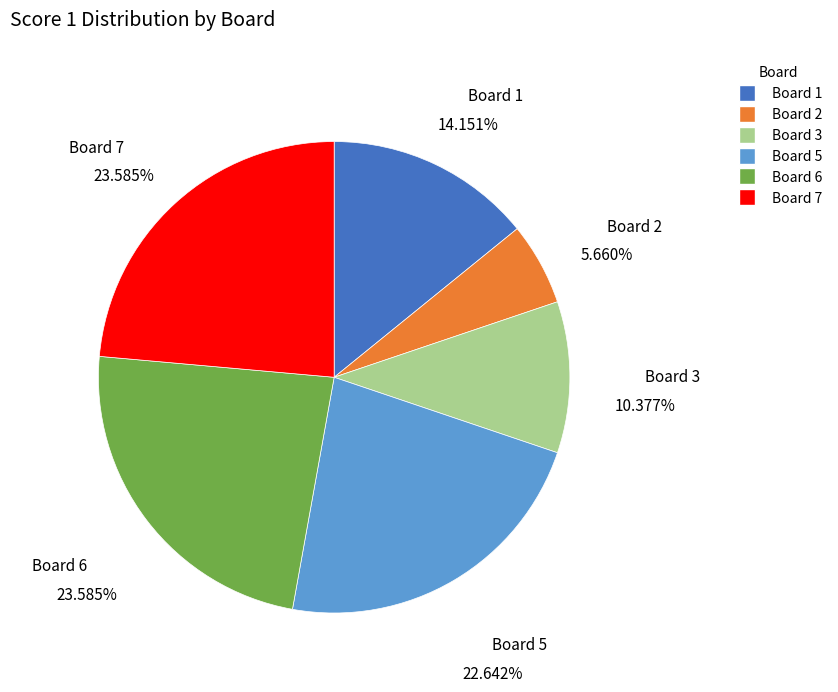

Approximately how many times larger is the value at Board 6 compared to Board 3?

2.3